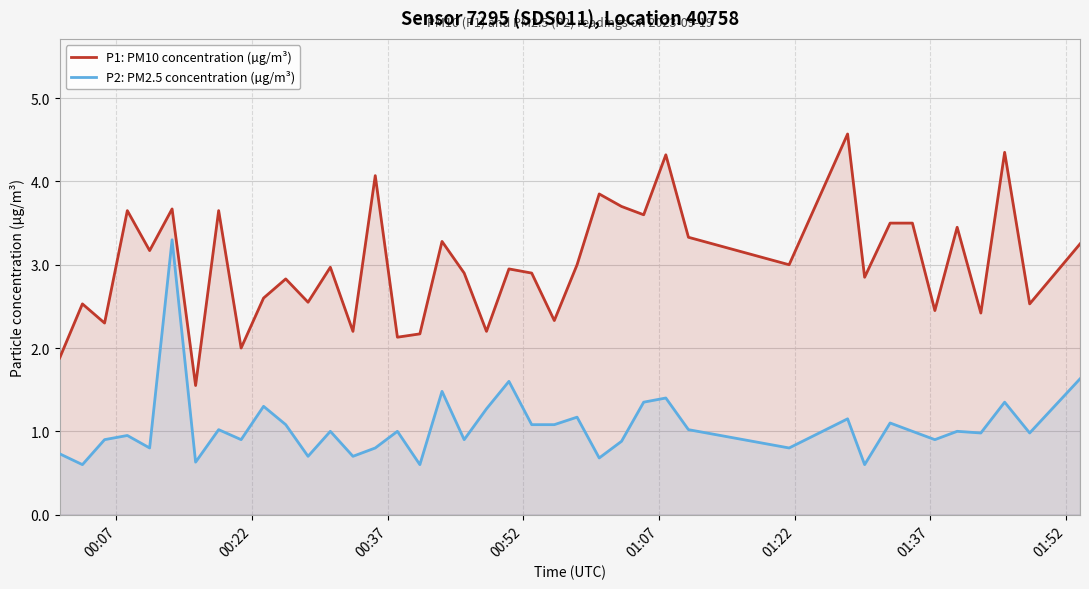

Rank the series by their maximum value, from highest to lowest.

P1: PM10 concentration (µg/m³), P2: PM2.5 concentration (µg/m³)